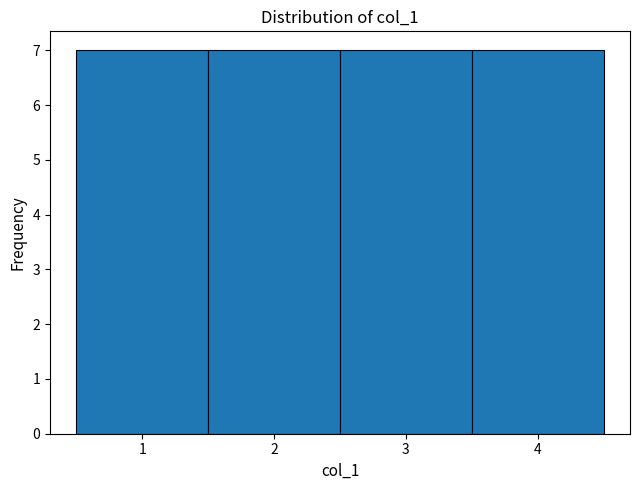

Reading left to right, list every bar in this chart as the range it spans on the x-axis followed by its height. The values are not printed on the chart, so give them approximately, as read against the axis.

0.5 to 1.5: 7
1.5 to 2.5: 7
2.5 to 3.5: 7
3.5 to 4.5: 7